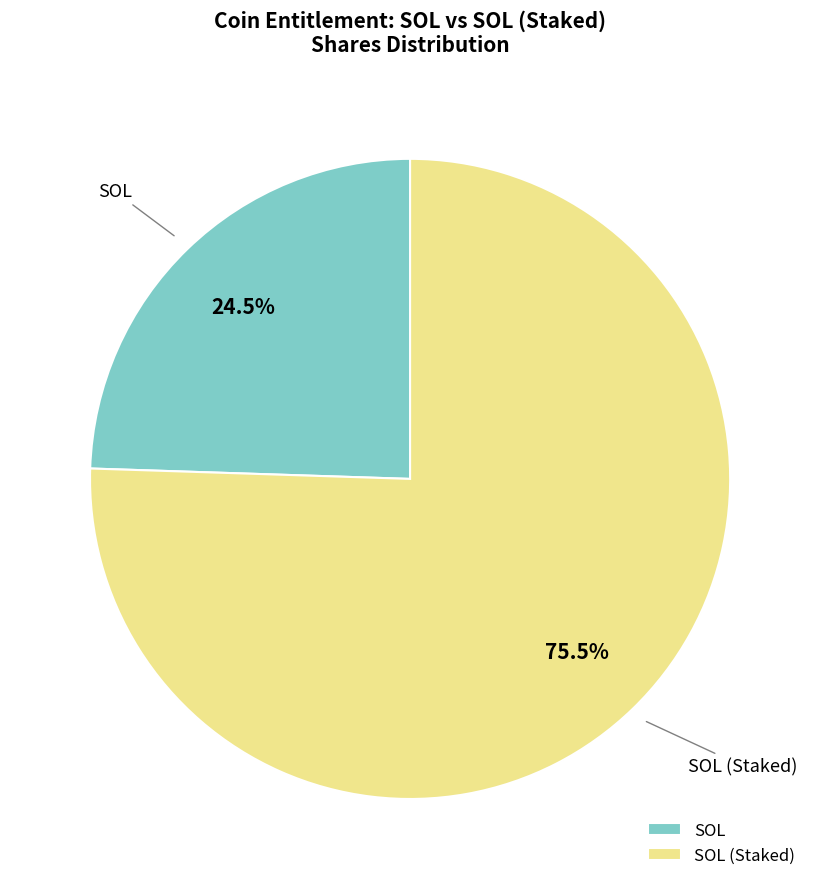

Which slice represents more than half of the pie?

SOL (Staked)